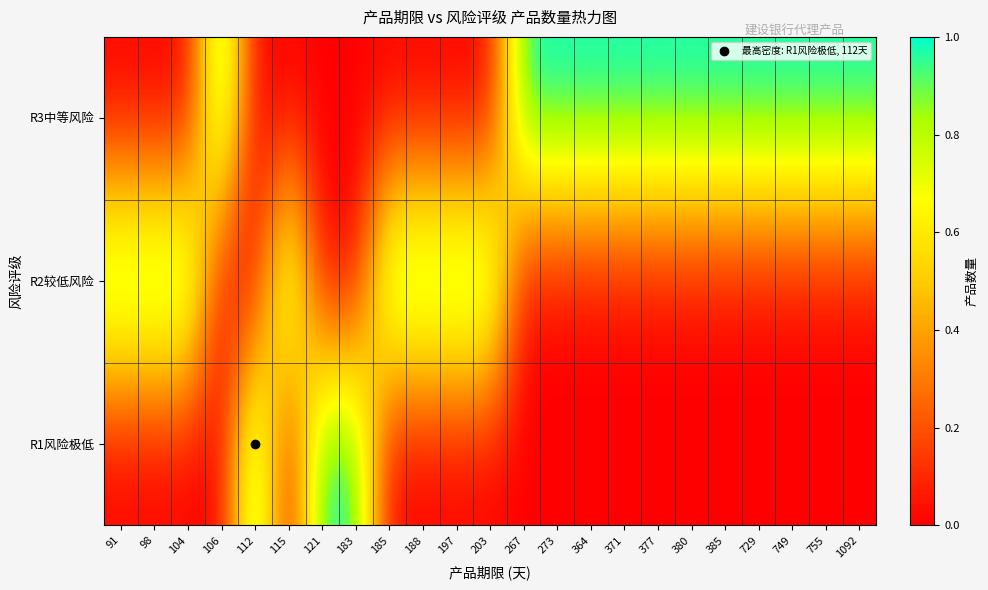

Rank the series by their average value, from highest to lowest.

R3中等风险, R2较低风险, R1风险极低